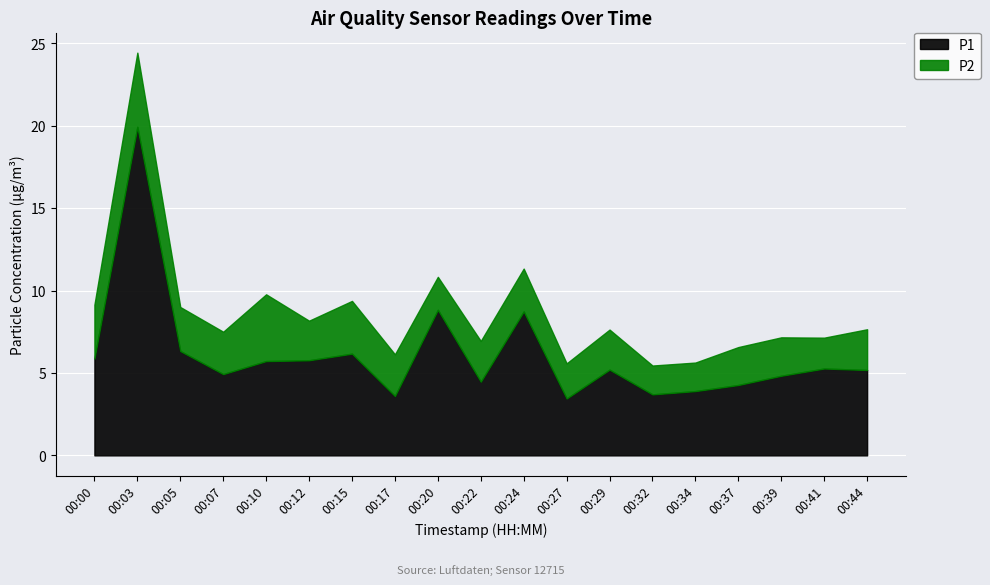

Reading left to right, list all the values displayed in this chart.

P1: 00:00=5.9	00:03=19.9	00:05=6.3	00:07=4.9	00:10=5.7	00:12=5.8	00:15=6.2	00:17=3.6	00:20=8.8	00:22=4.5	00:24=8.7	00:27=3.5	00:29=5.2	00:32=3.7	00:34=3.9	00:37=4.3	00:39=4.8	00:41=5.3	00:44=5.2
P2: 00:00=3.3	00:03=4.5	00:05=2.7	00:07=2.6	00:10=4.0	00:12=2.4	00:15=3.2	00:17=2.5	00:20=2.0	00:22=2.5	00:24=2.6	00:27=2.1	00:29=2.4	00:32=1.8	00:34=1.7	00:37=2.3	00:39=2.3	00:41=1.9	00:44=2.5